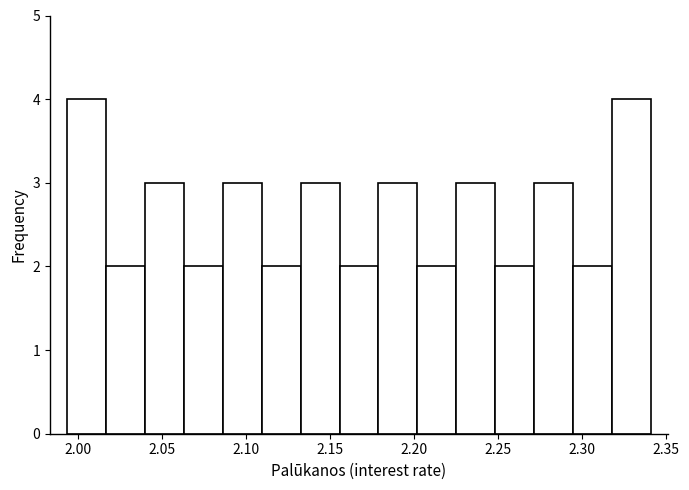

What is the height of the bar covering 2.225 to 2.250 on the x-axis? Neither the bar edges nor the heights are printed on the chart, so give them approximately, as read against the axes.

3